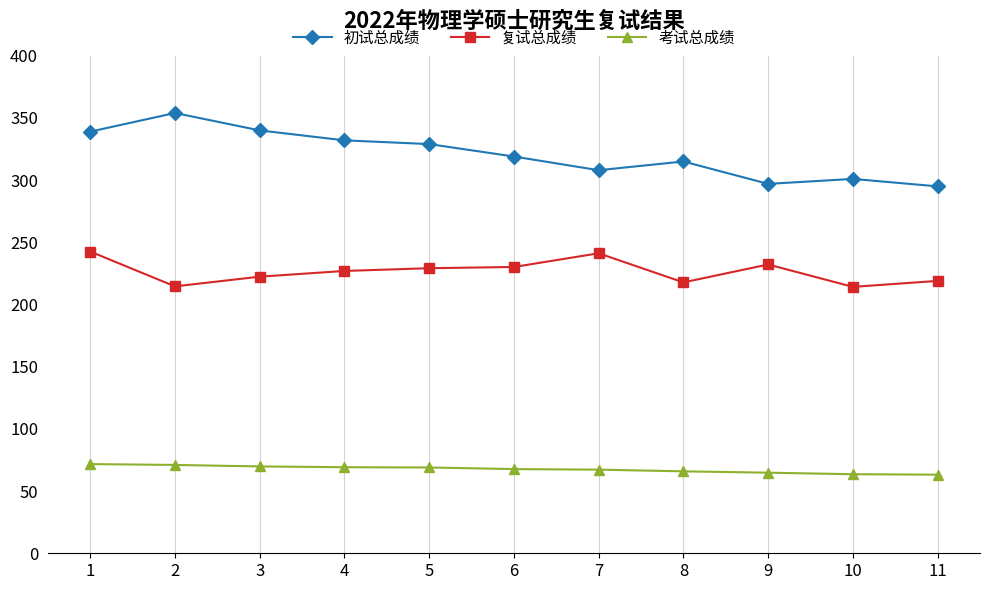

Rank the series by their average value, from lowest to highest.

考试总成绩, 复试总成绩, 初试总成绩